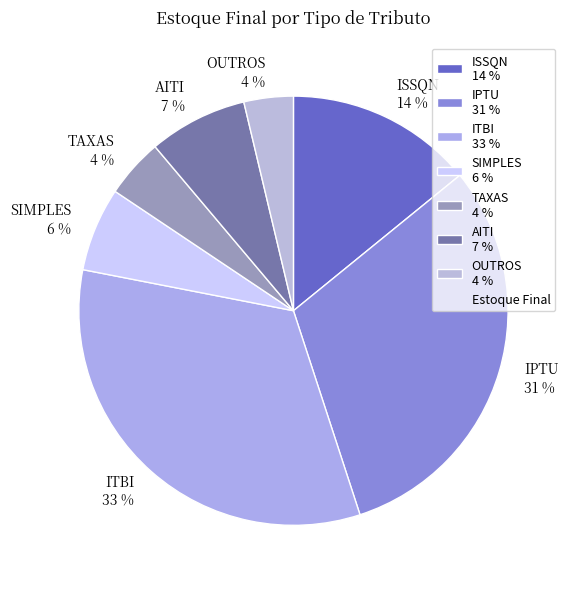

How many segments does this pie chart have?

7